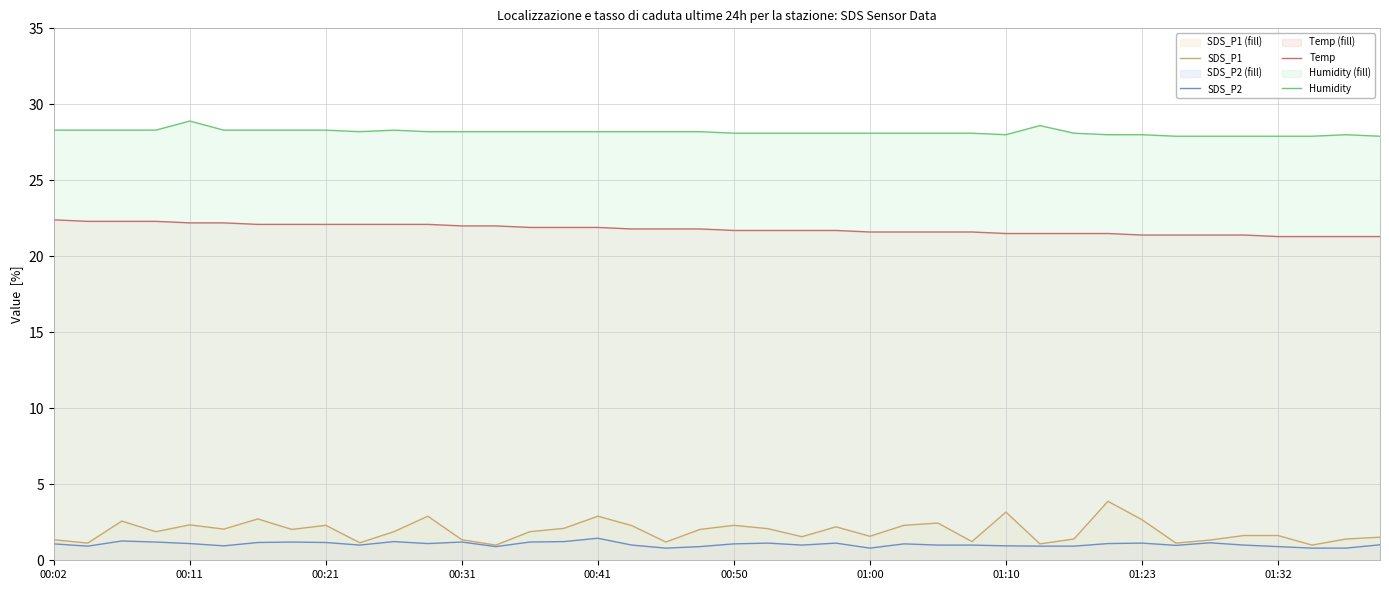

True or false: Humidity and SDS_P1 intersect in this chart.

False